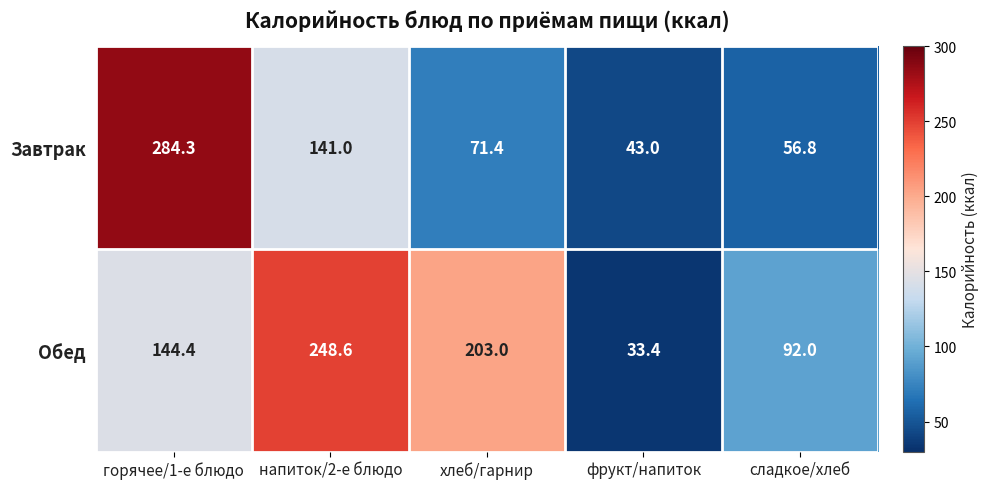

Reading right to left, extract all data points from this chart.

Завтрак: сладкое/хлеб=56.8	фрукт/напиток=43.0	хлеб/гарнир=71.4	напиток/2-е блюдо=141.0	горячее/1-е блюдо=284.3
Обед: сладкое/хлеб=92.0	фрукт/напиток=33.4	хлеб/гарнир=203.0	напиток/2-е блюдо=248.6	горячее/1-е блюдо=144.4